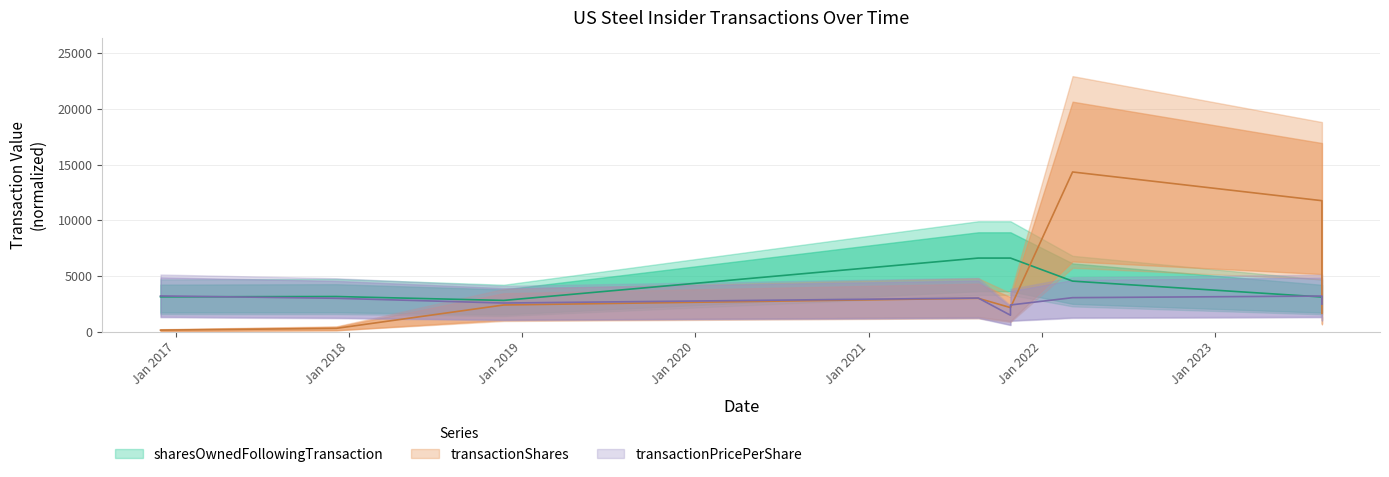

What is the difference between the transactionShares values at 2021-10-27 and 2021-08-20?

836.0